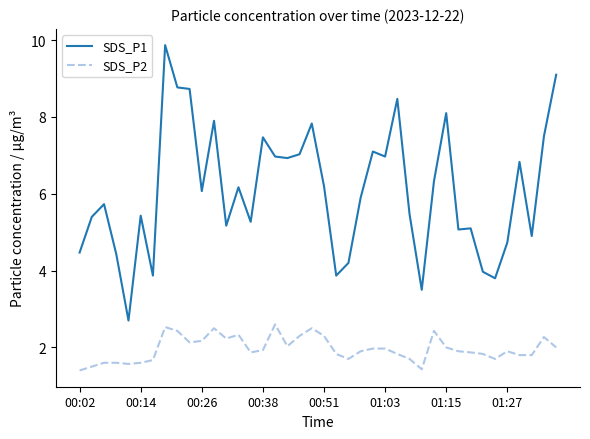

Which series has the widest spread of values?

SDS_P1